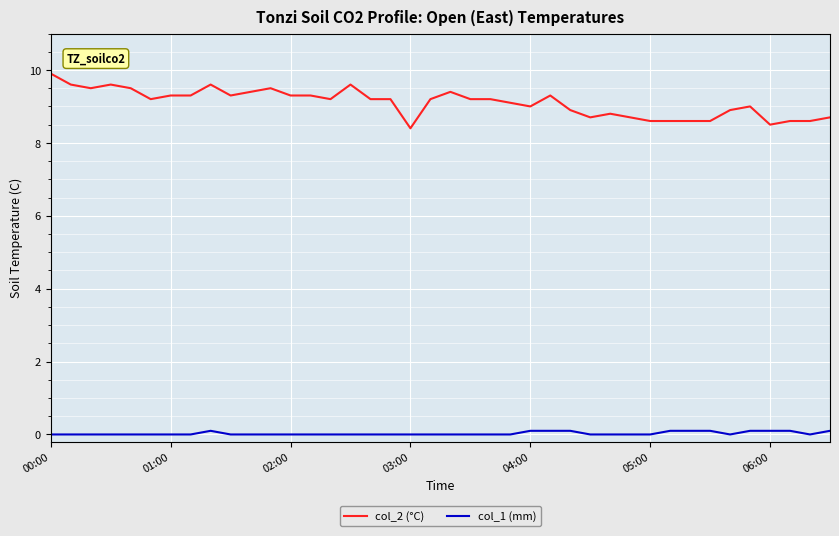

Rank the series by their maximum value, from highest to lowest.

col_2 (°C), col_1 (mm)